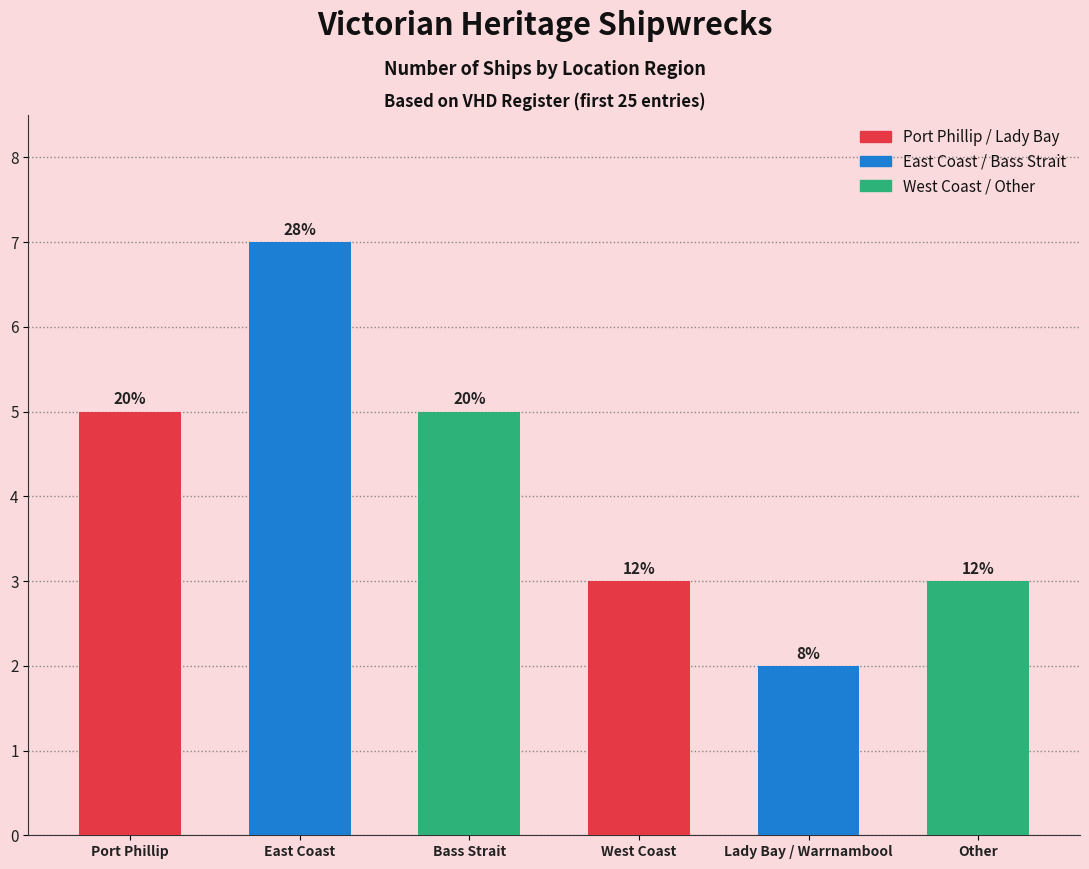

List the labels in order of value, largest first.

East Coast, Port Phillip, Bass Strait, West Coast, Other, Lady Bay / Warrnambool